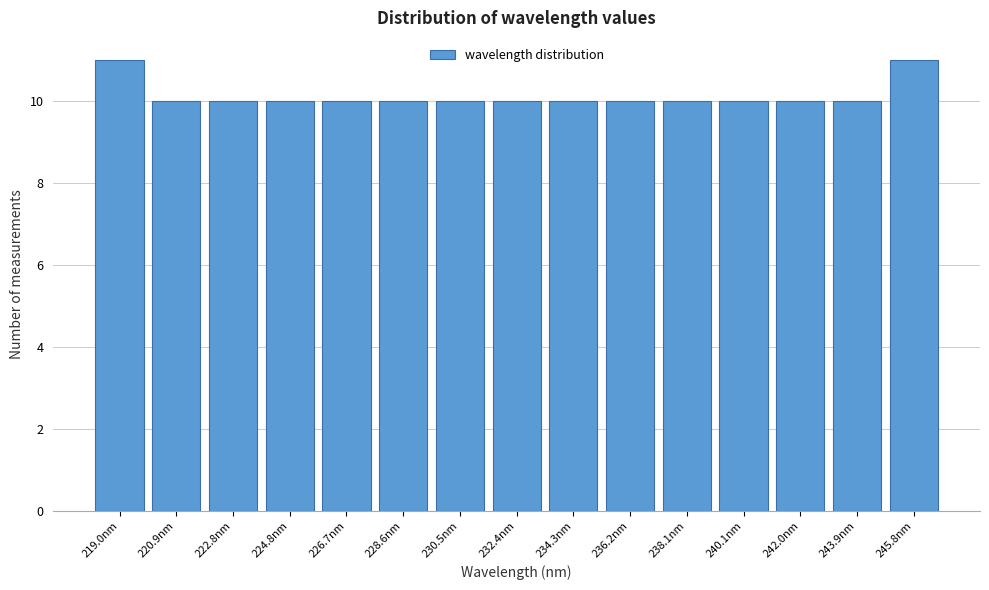

Reading left to right, what are all the values shown in this chart?

219.0nm=11	220.9nm=10	222.8nm=10	224.8nm=10	226.7nm=10	228.6nm=10	230.5nm=10	232.4nm=10	234.3nm=10	236.2nm=10	238.1nm=10	240.1nm=10	242.0nm=10	243.9nm=10	245.8nm=11